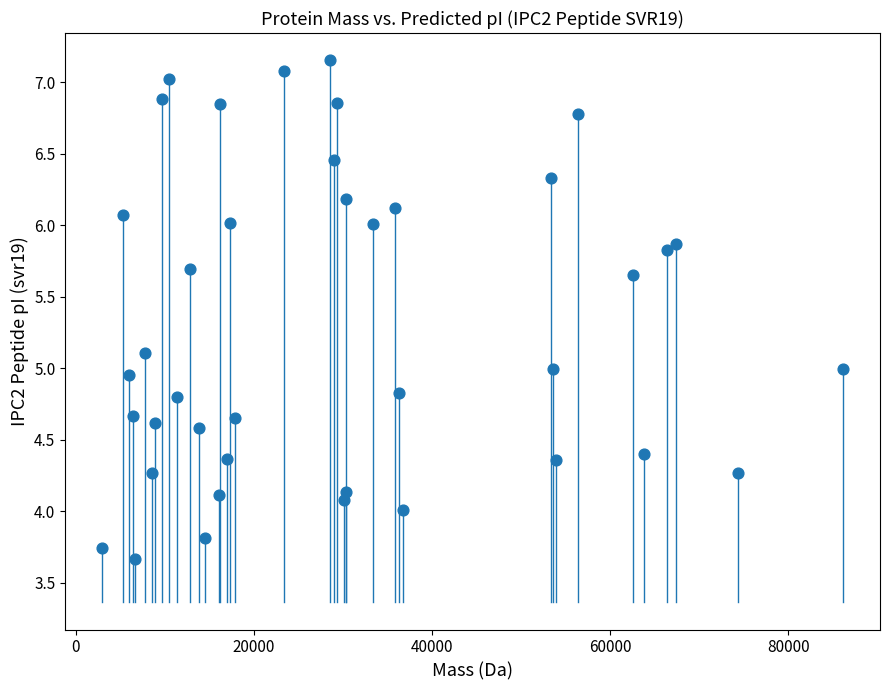

What is the range of X values (max minus min)?

83184.6